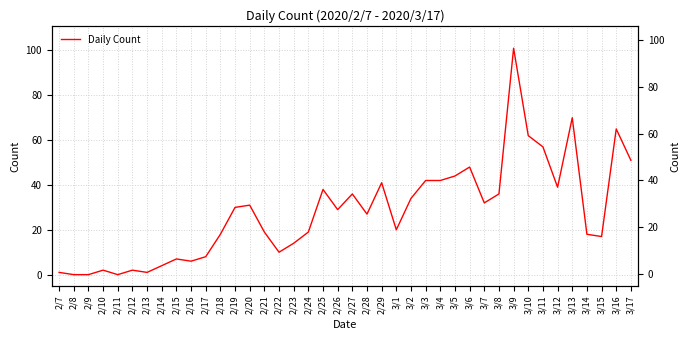

What is the label of the 13th point from the right?

3/5